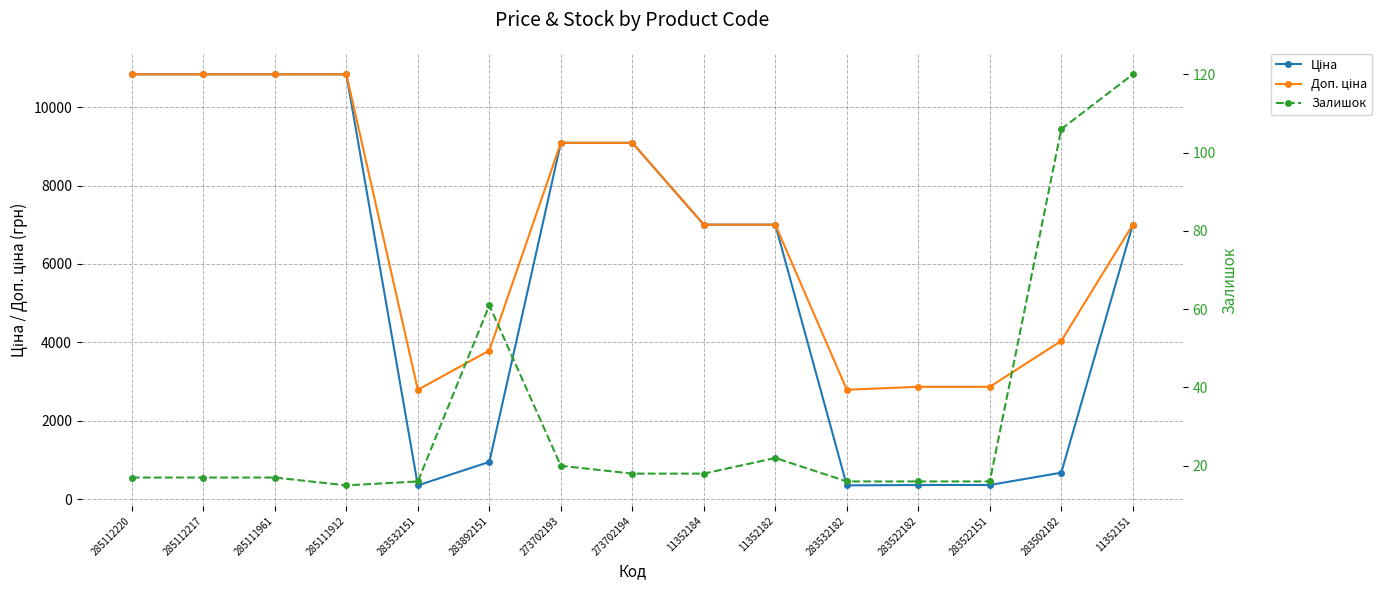

What is the difference between the maximum and minimum values in the Ціна series?

10491.4